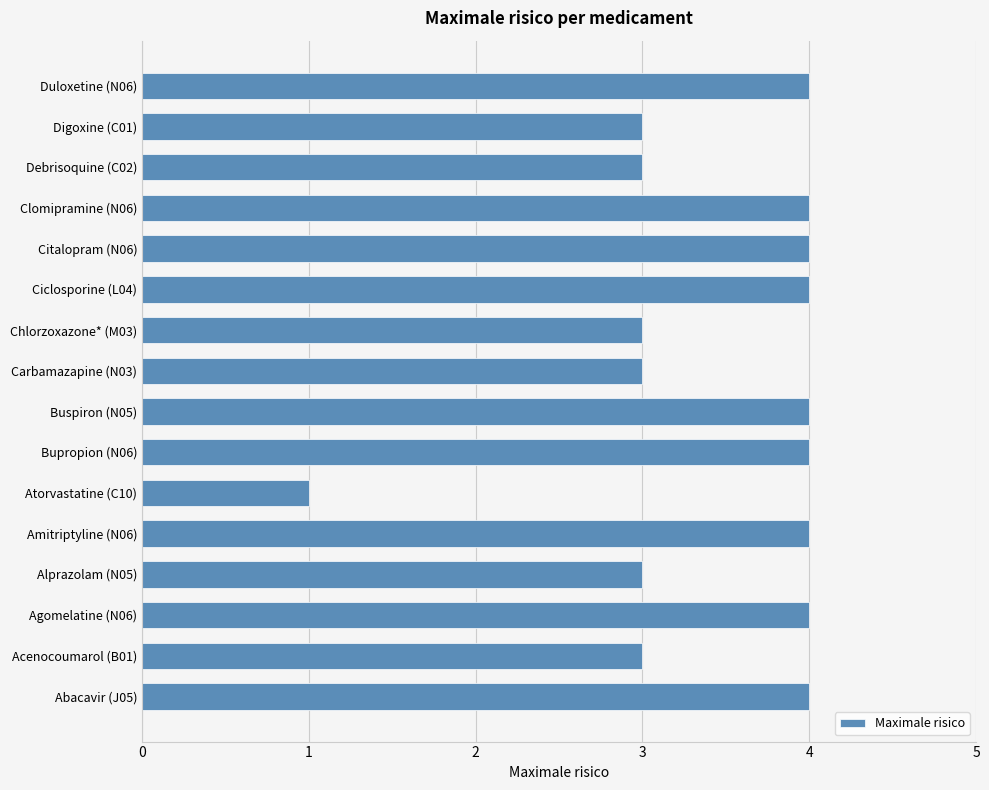

What is the difference between the second highest and minimum values?

3